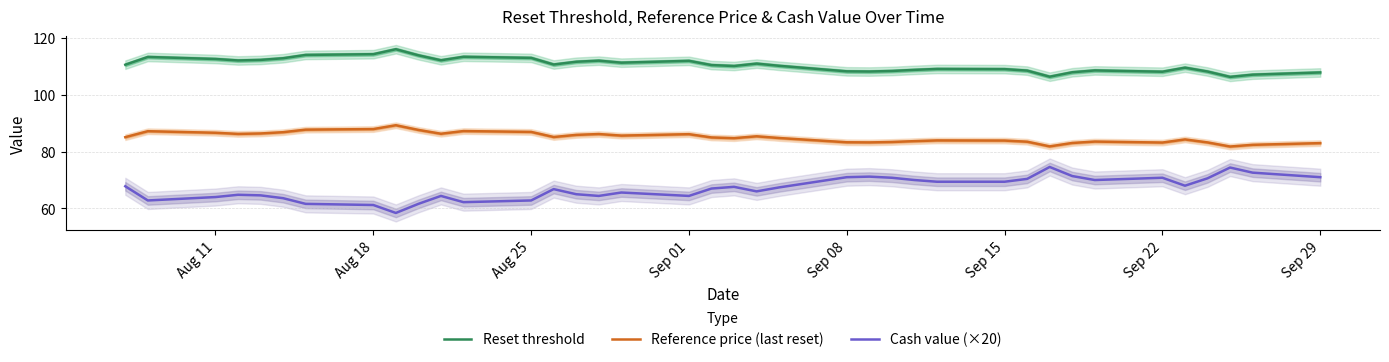

True or false: Reference price (last reset) has more than 2 points higher than both neighbors.

True